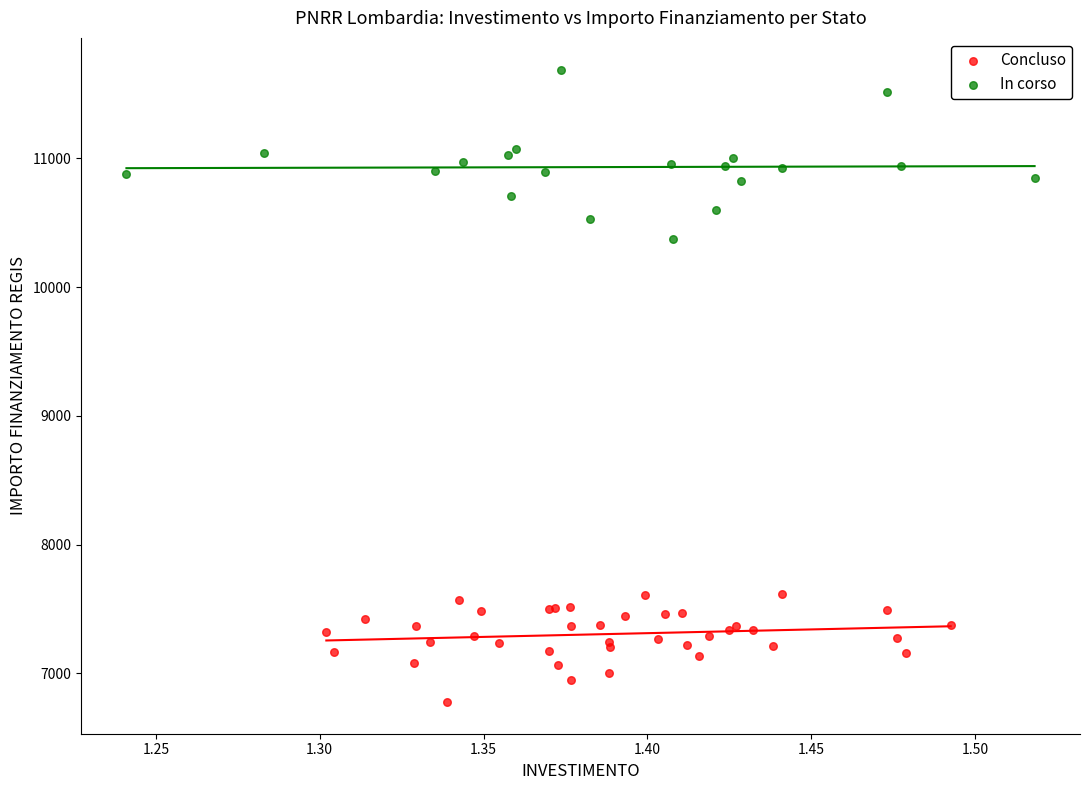

Which series reaches the maximum Y coordinate?

In corso